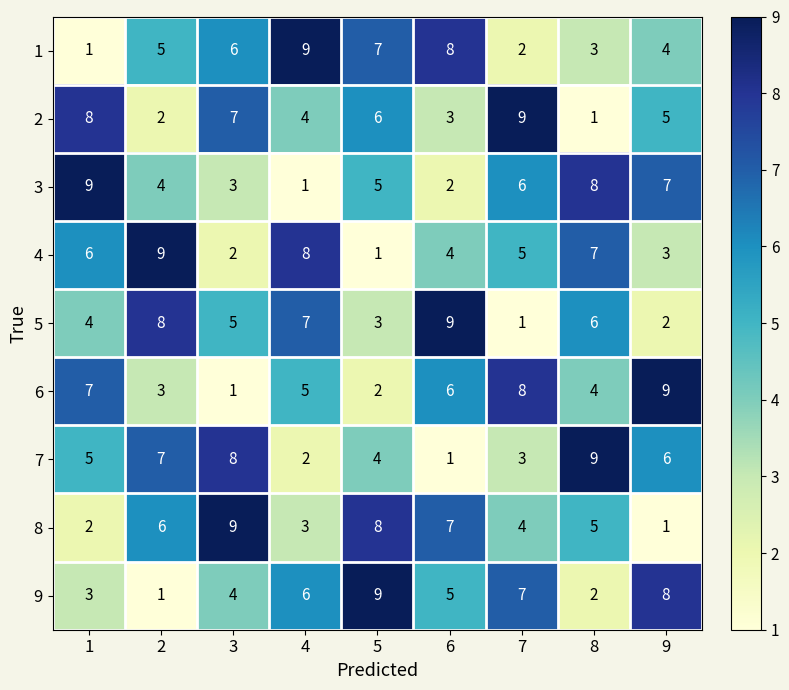

What is the highest value of the 7 series?

9